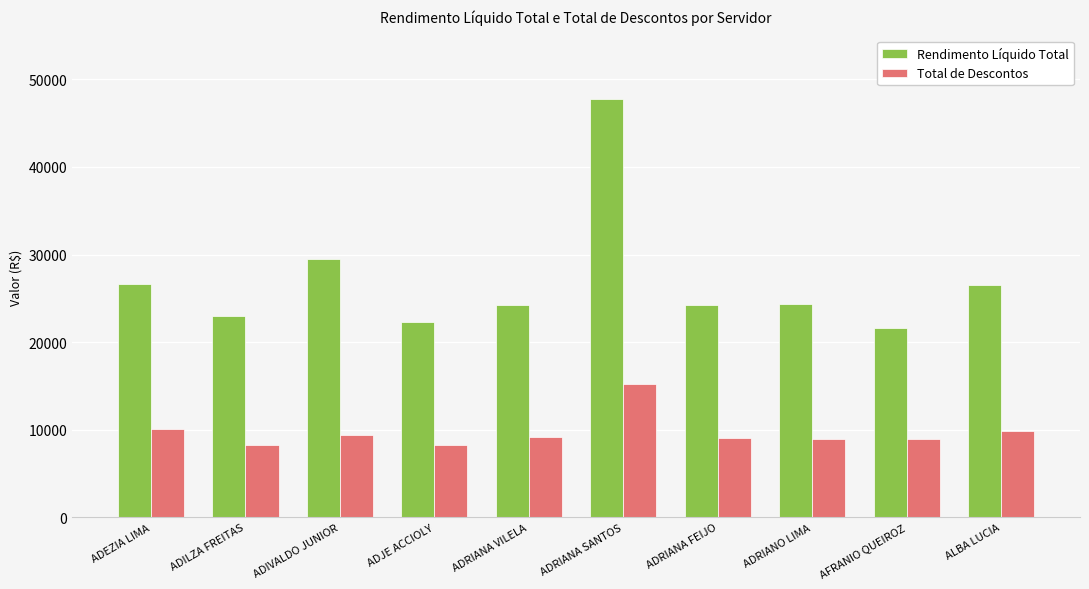

Rank the series at ADRIANA SANTOS from highest to lowest value.

Rendimento Líquido Total, Total de Descontos